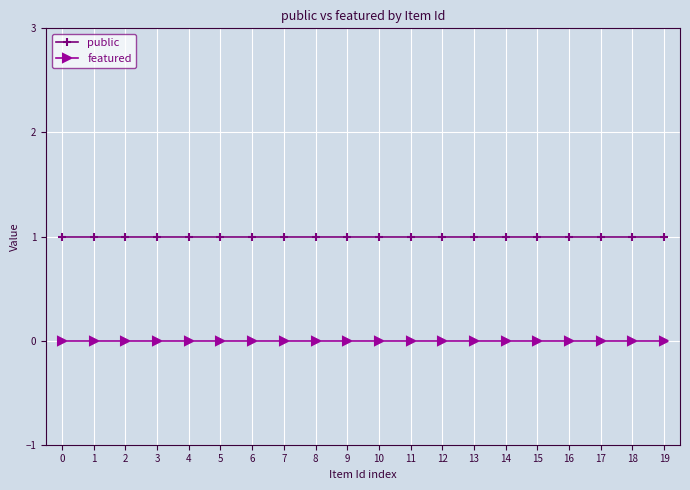

Rank the series at 9 from lowest to highest value.

featured, public